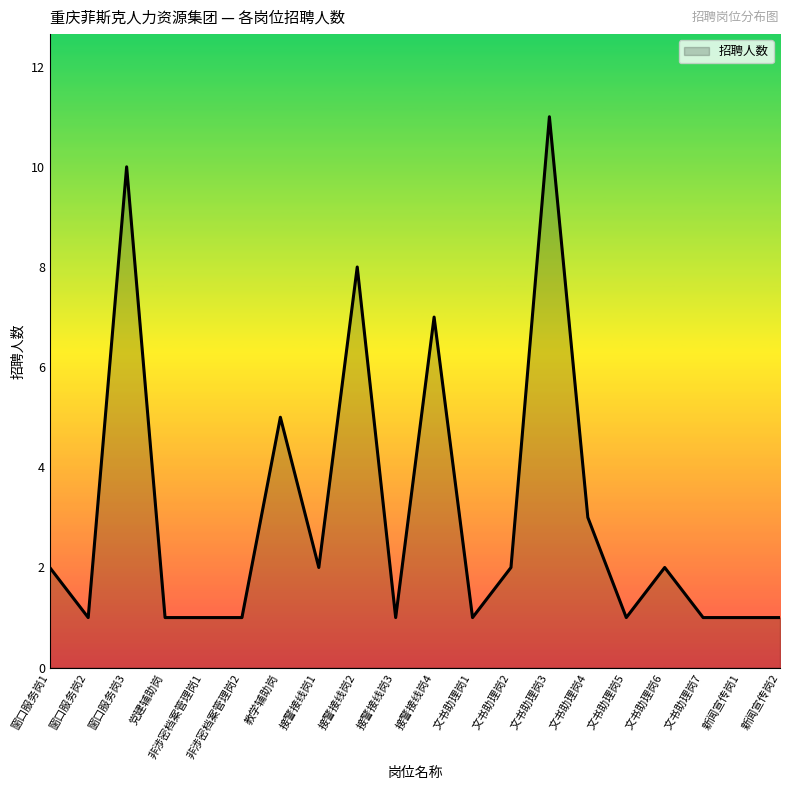

What position from the right is 文书助理岗4?

6